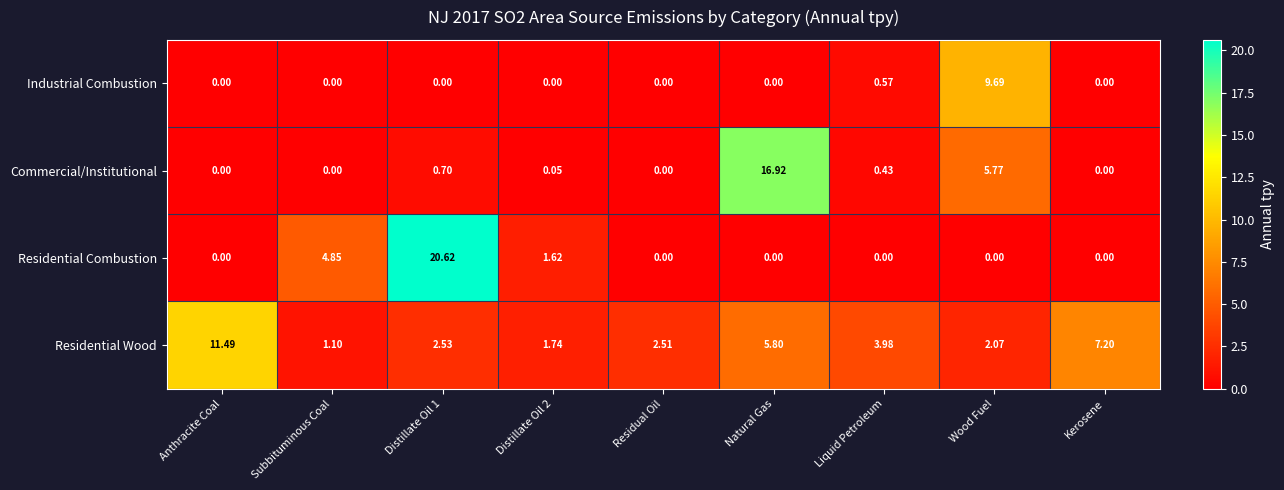

Between Distillate Oil 1 and Kerosene, which series saw the biggest shift?

Residential Combustion